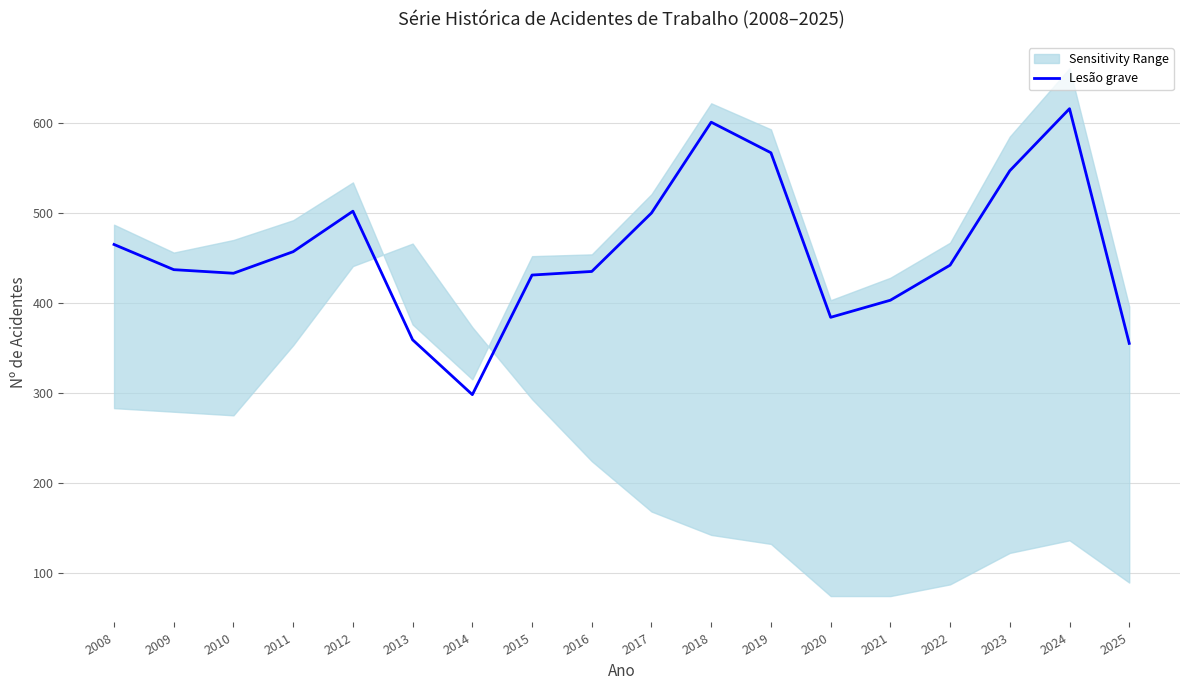

What is the value of the 8th point from the left?

431